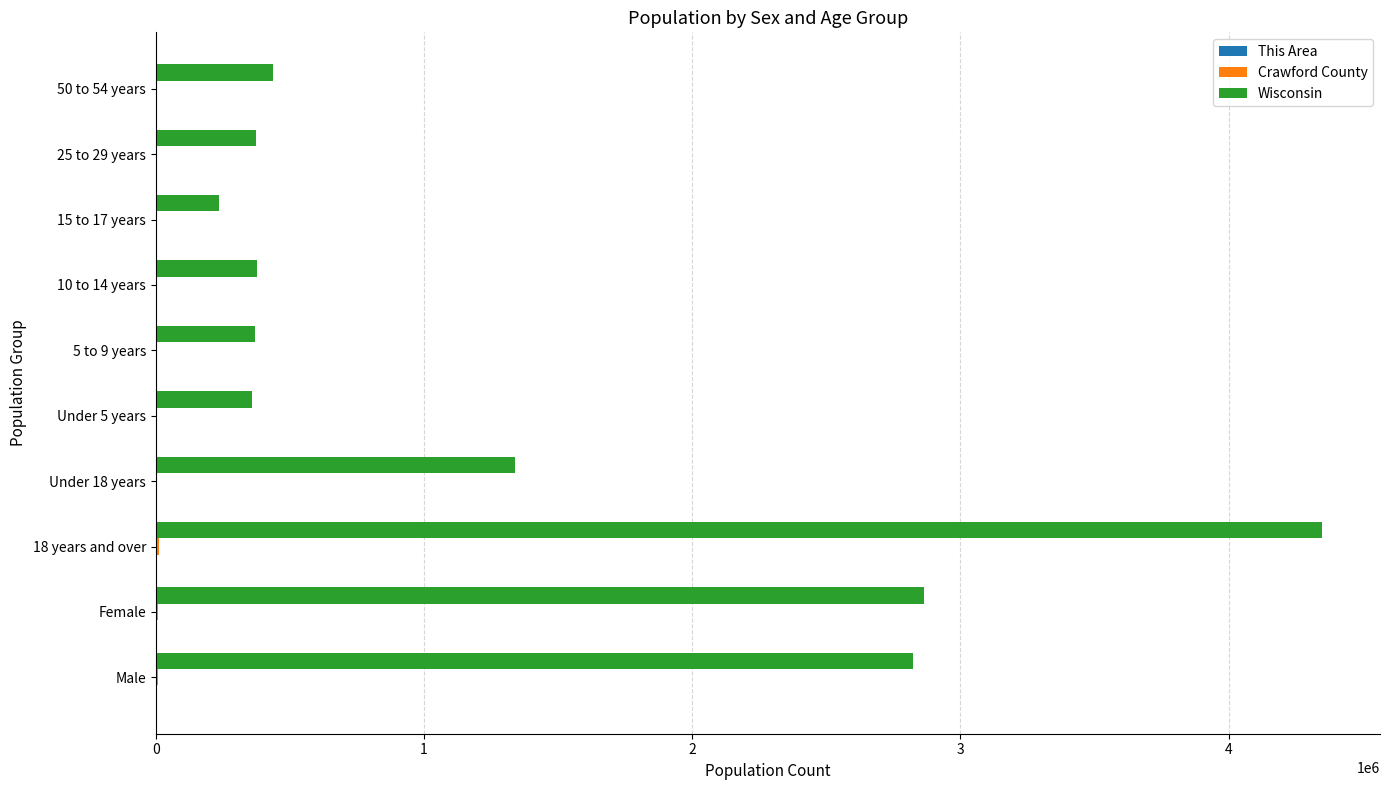

What is the maximum value shown in the chart?

4347494